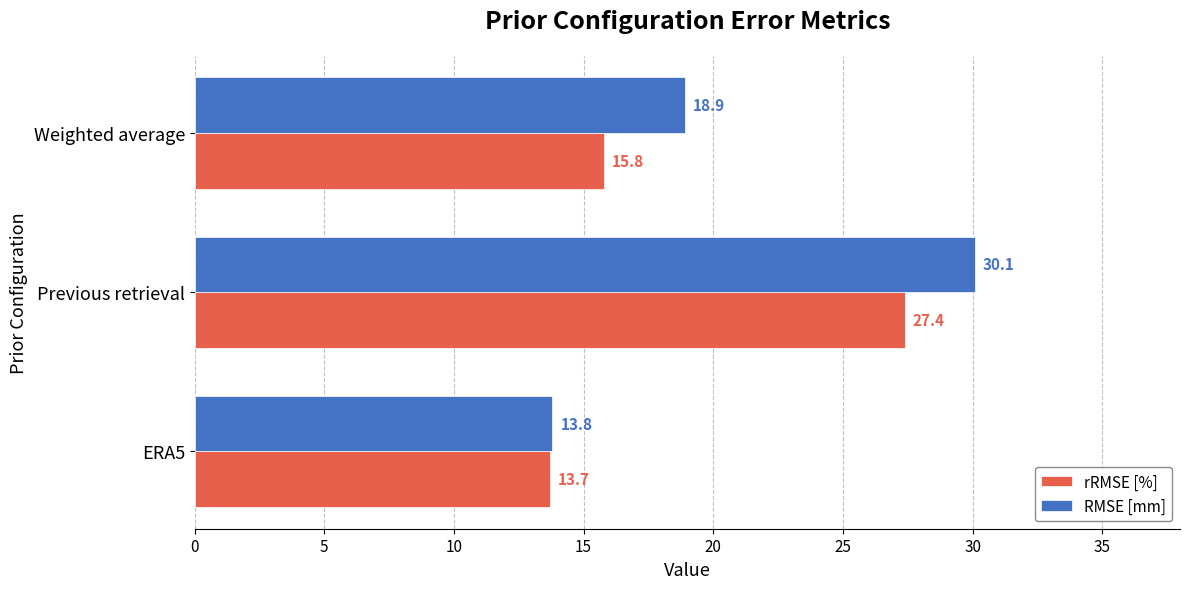

At which label does rRMSE [%] reach its peak?

Previous retrieval